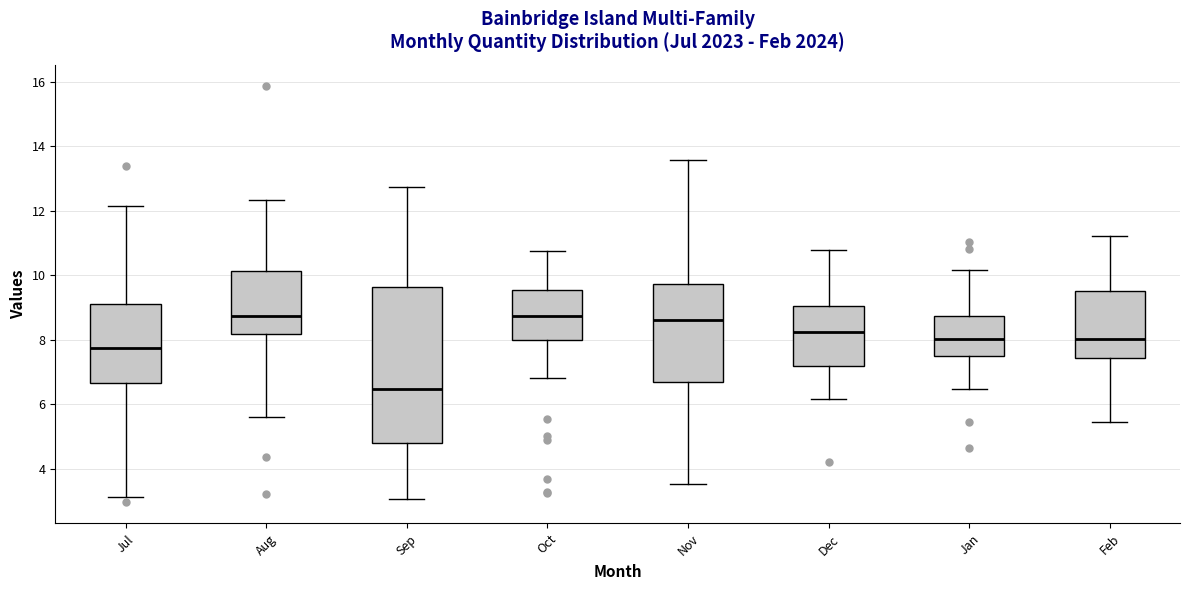

Reading left to right, read every box against the y-axis: the position of its median line, the range the box covers, and the ends of its whiskers. The values are not printed on the chart, so give them approximately, as read against the axis.

Jul: median 7.8, box 6.6 to 9.0, whiskers 3.2 to 12.2
Aug: median 8.8, box 8.2 to 10.2, whiskers 5.6 to 12.4
Sep: median 6.4, box 4.8 to 9.6, whiskers 3.0 to 12.8
Oct: median 8.8, box 8.0 to 9.6, whiskers 6.8 to 10.8
Nov: median 8.6, box 6.6 to 9.8, whiskers 3.6 to 13.6
Dec: median 8.2, box 7.2 to 9.0, whiskers 6.2 to 10.8
Jan: median 8.0, box 7.4 to 8.8, whiskers 6.4 to 10.2
Feb: median 8.0, box 7.4 to 9.6, whiskers 5.4 to 11.2